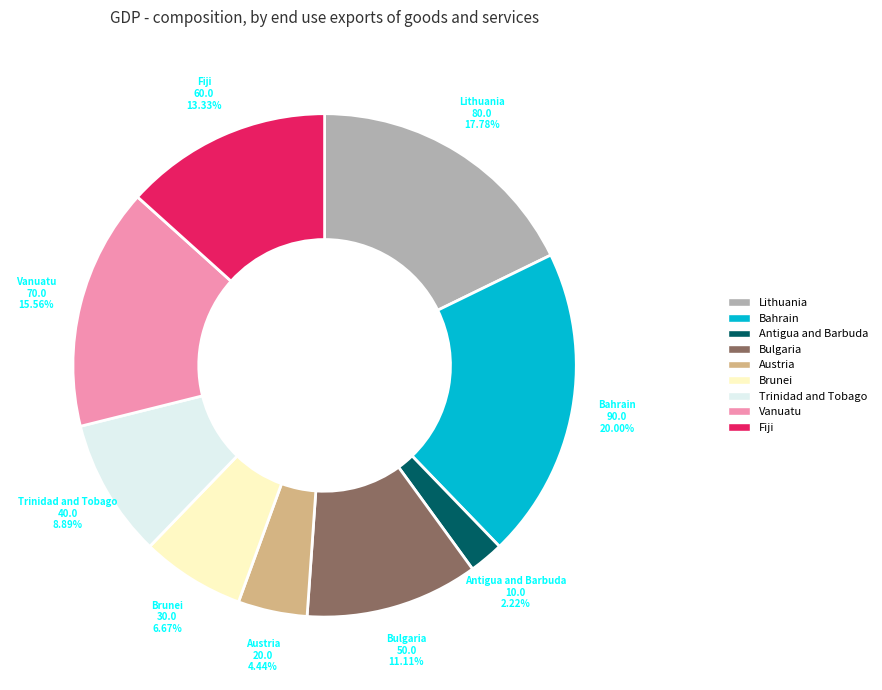

Does any single category account for the majority?

No